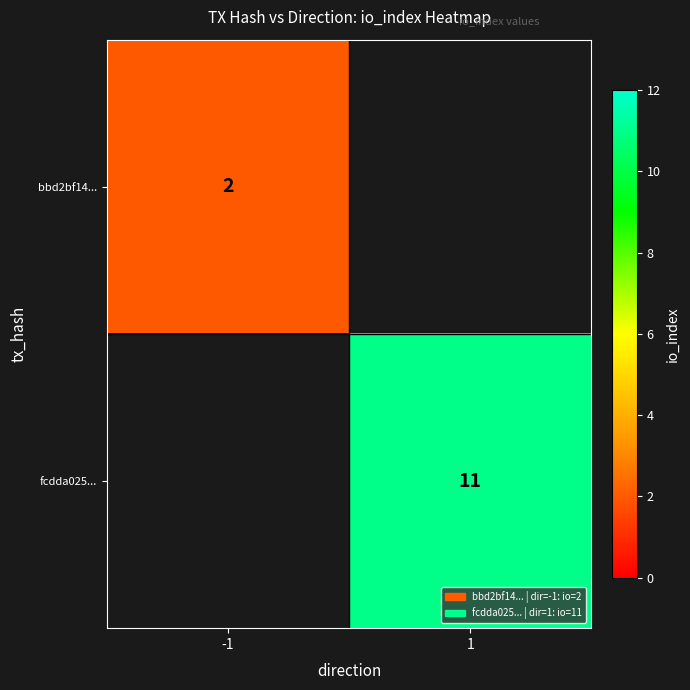

True or false: bbd2bf14... has a value of 2 at -1.

True